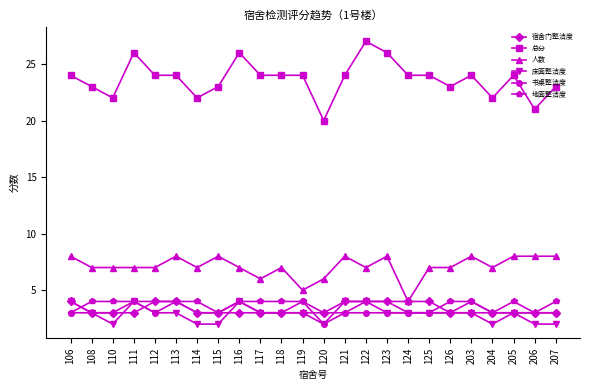

The 宿舍门整洁度 series shows 3 at 115. True or false?

True